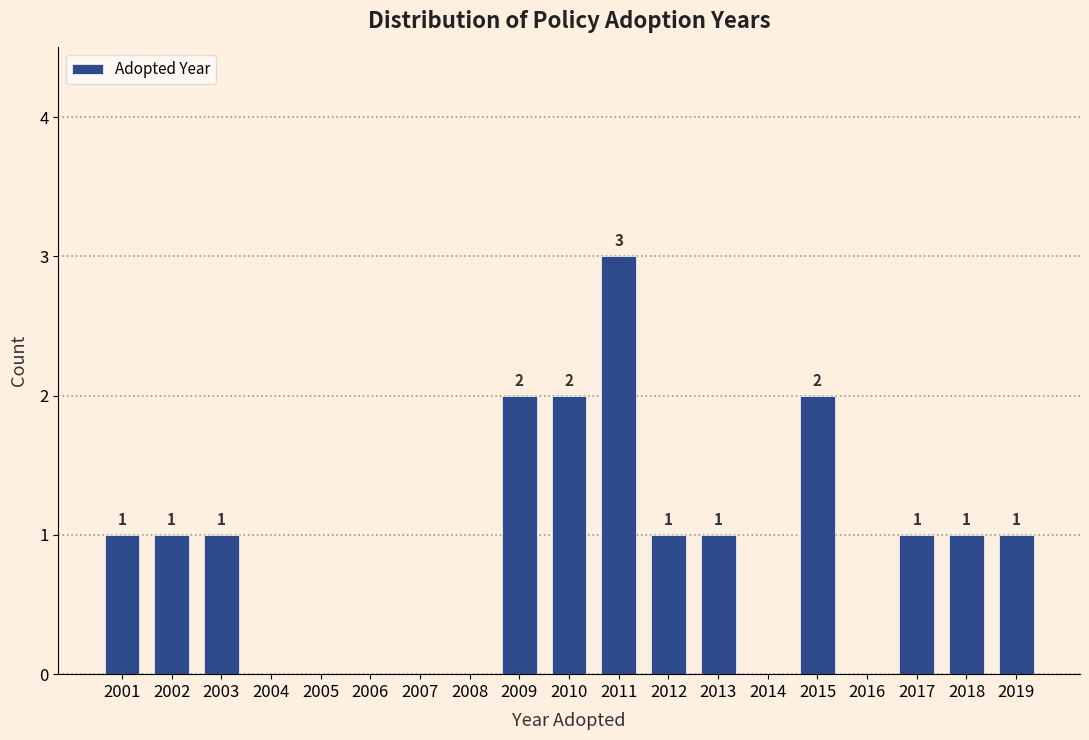

Reading left to right, what are all the values shown in this chart?

2001=1	2002=1	2003=1	2004=0	2005=0	2006=0	2007=0	2008=0	2009=2	2010=2	2011=3	2012=1	2013=1	2014=0	2015=2	2016=0	2017=1	2018=1	2019=1